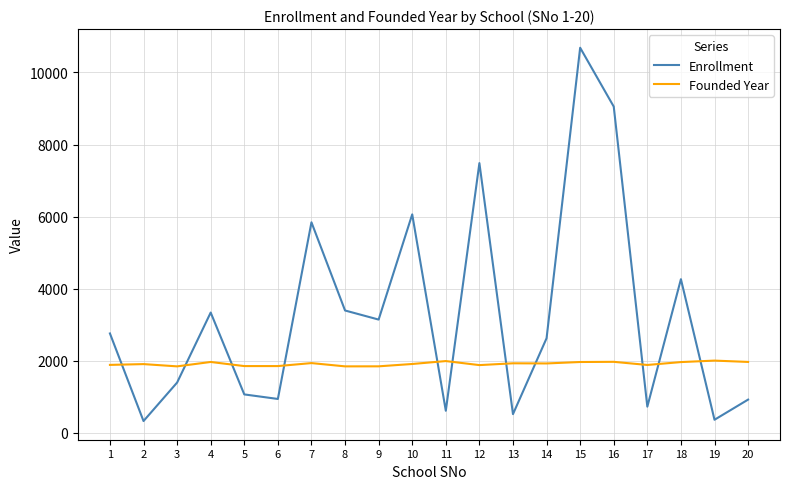

What is the sum of all Founded Year values?

38356